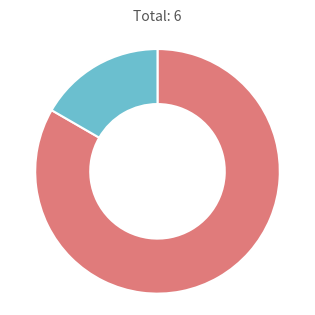

Does any single category account for the majority?

Yes